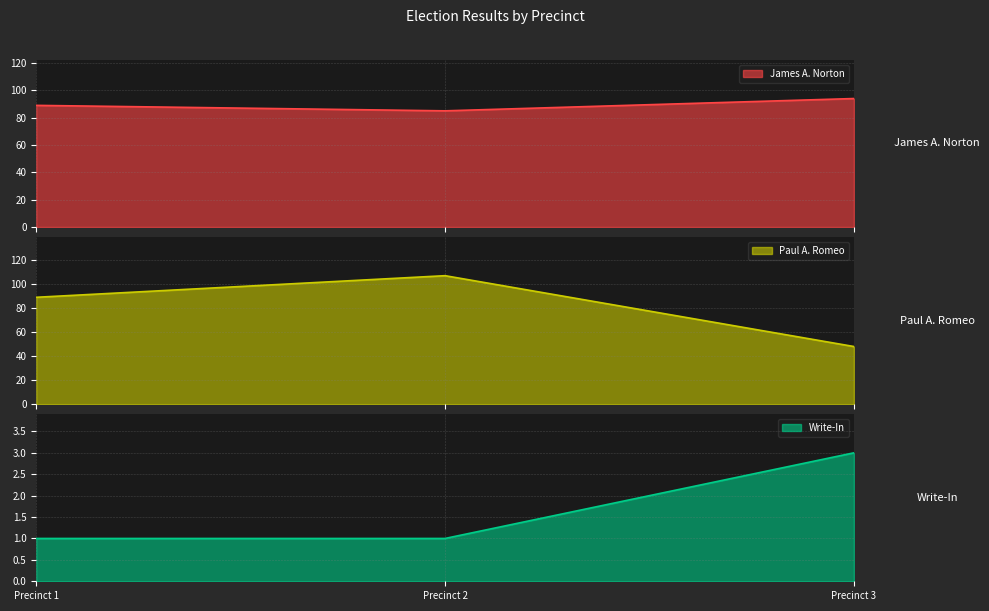

Reading left to right, extract all data points from this chart.

James A. Norton: Precinct 1=89	Precinct 2=85	Precinct 3=94
Paul A. Romeo: Precinct 1=89	Precinct 2=107	Precinct 3=48
Write-In: Precinct 1=1	Precinct 2=1	Precinct 3=3